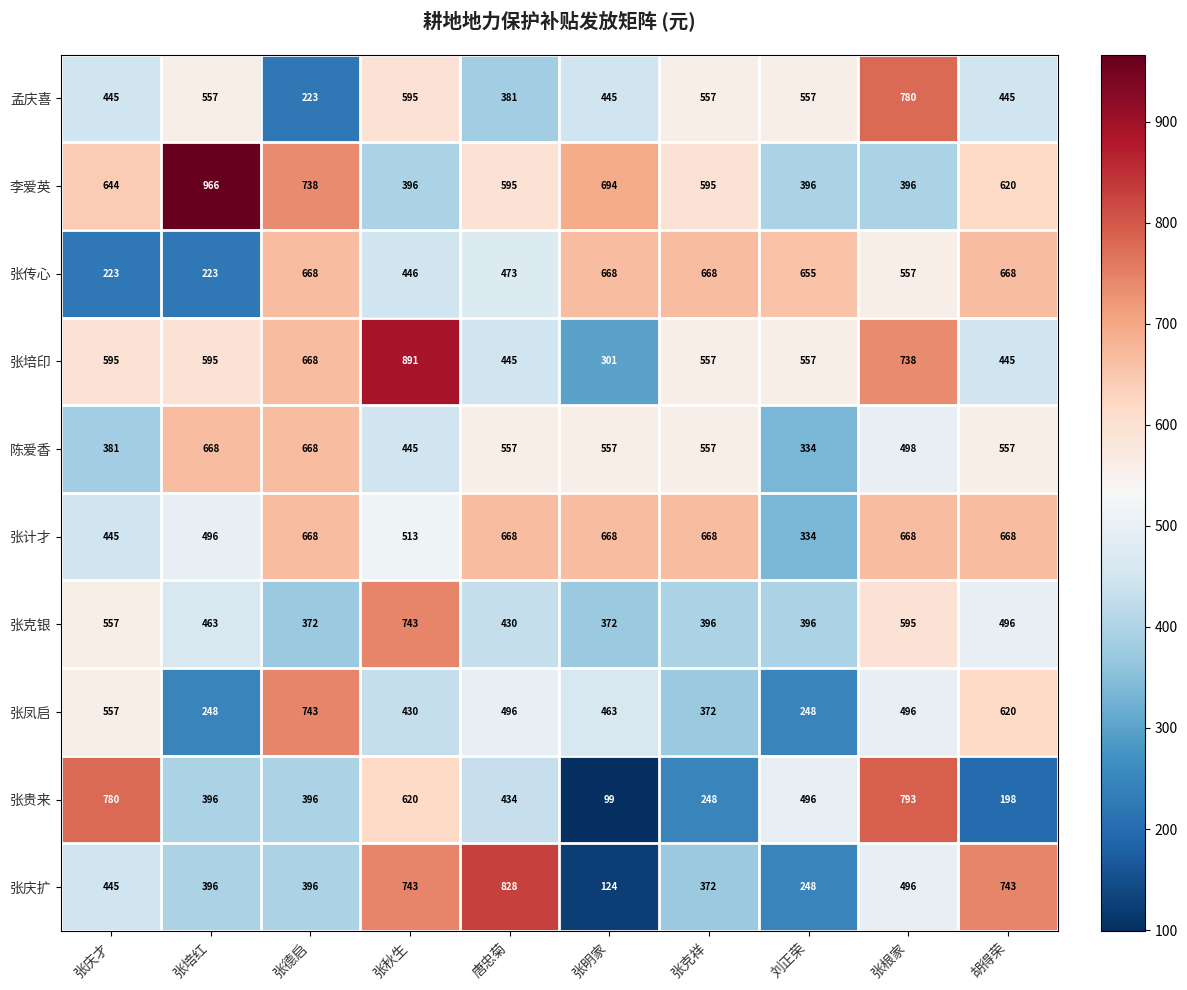

Which series has the largest total across all categories?

李爱英